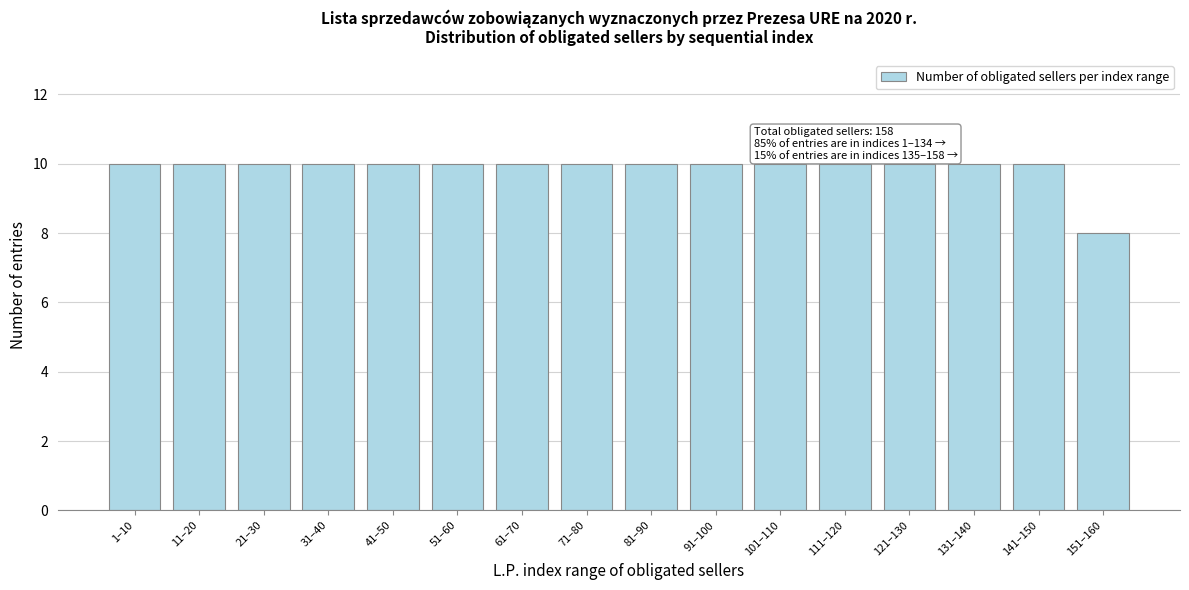

Reading left to right, what are all the values shown in this chart?

10	10	10	10	10	10	10	10	10	10	10	10	10	10	10	8